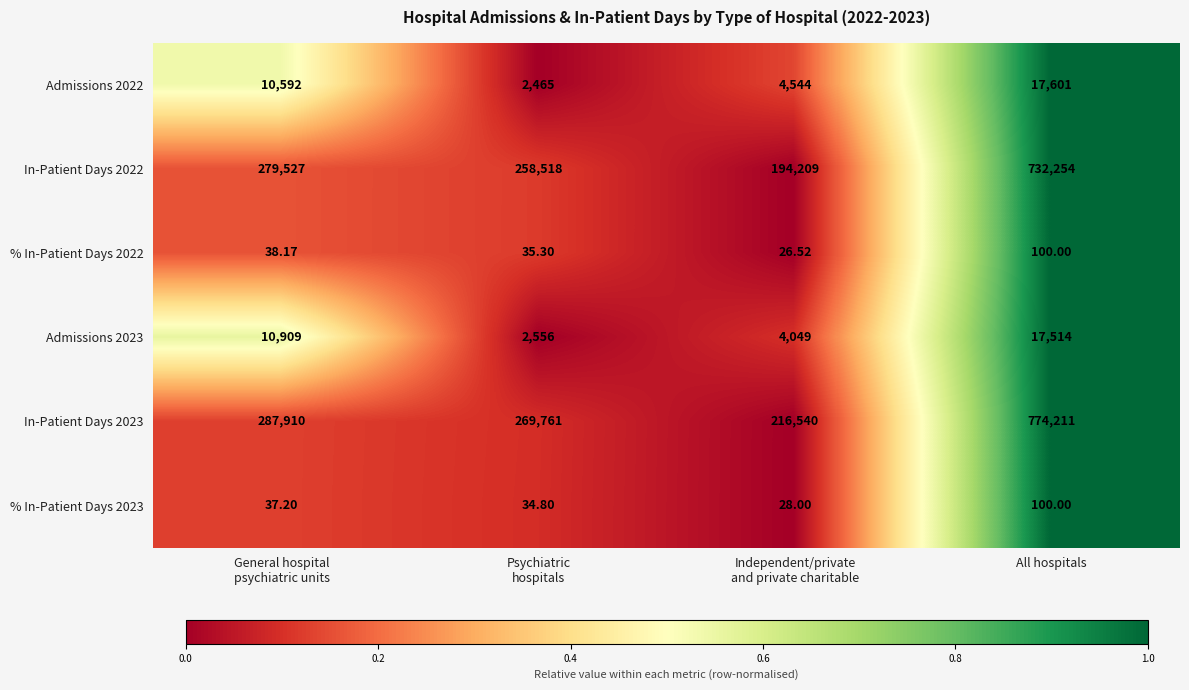

At which label does % In-Patient Days 2022 reach its peak?

All hospitals